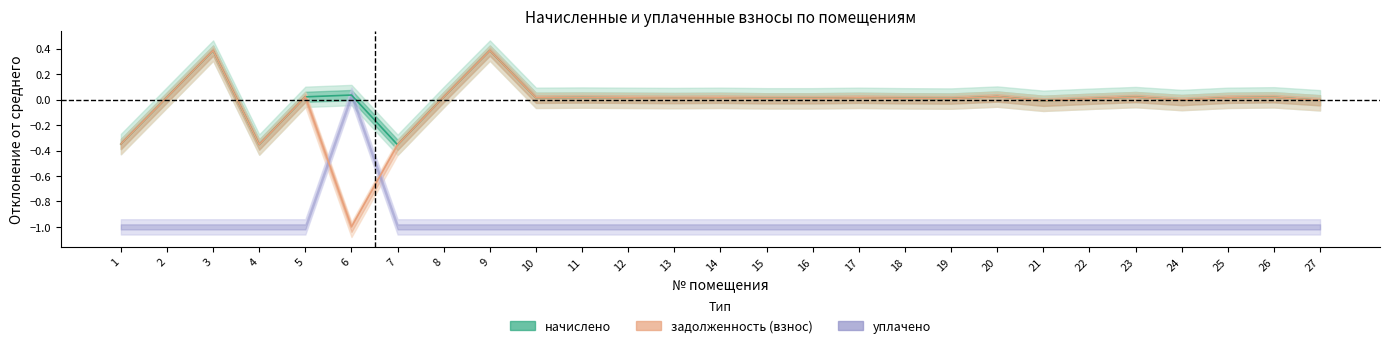

The value of задолженность (взнос) at 2 is 0.0. True or false?

True